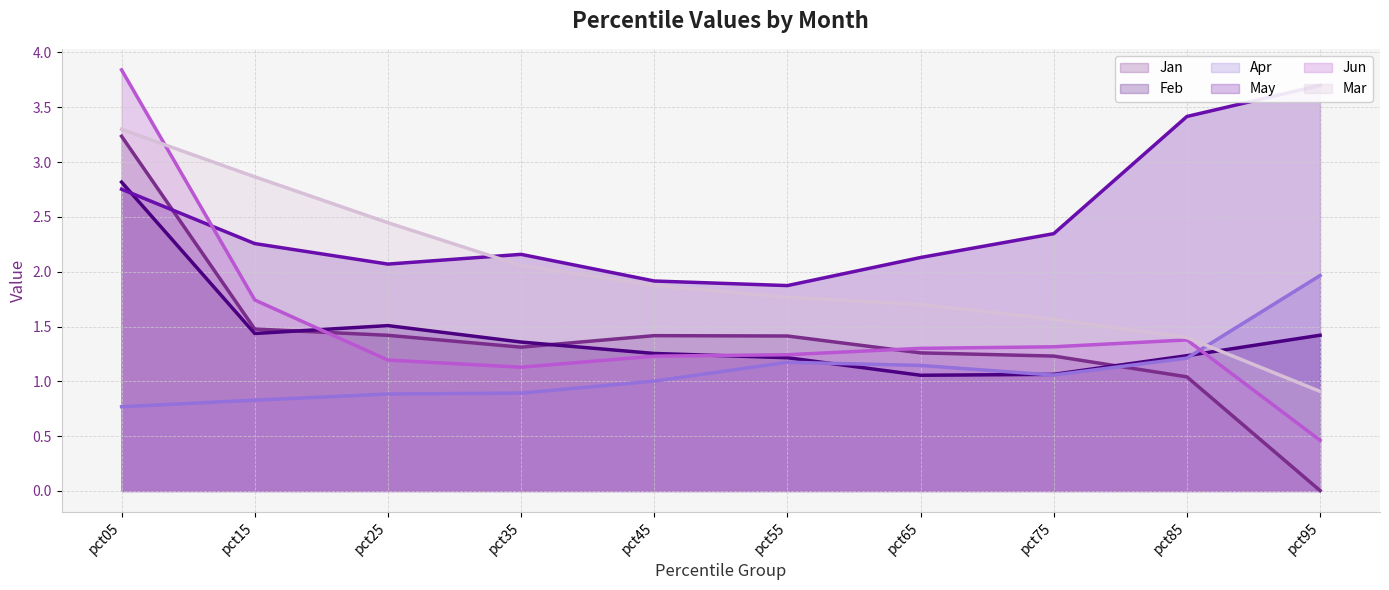

What is the value of the Jun line point at the 2nd from the left?

1.7